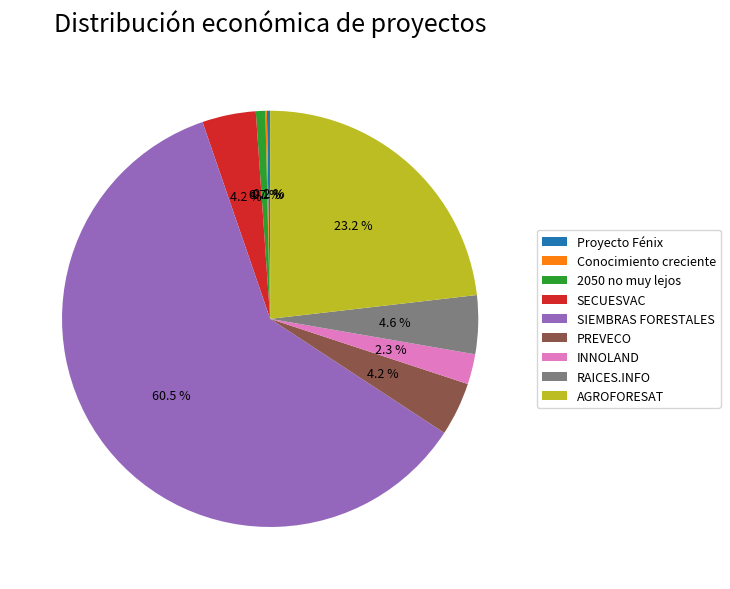

Combined, do AGROFORESAT and INNOLAND account for over 50%?

No